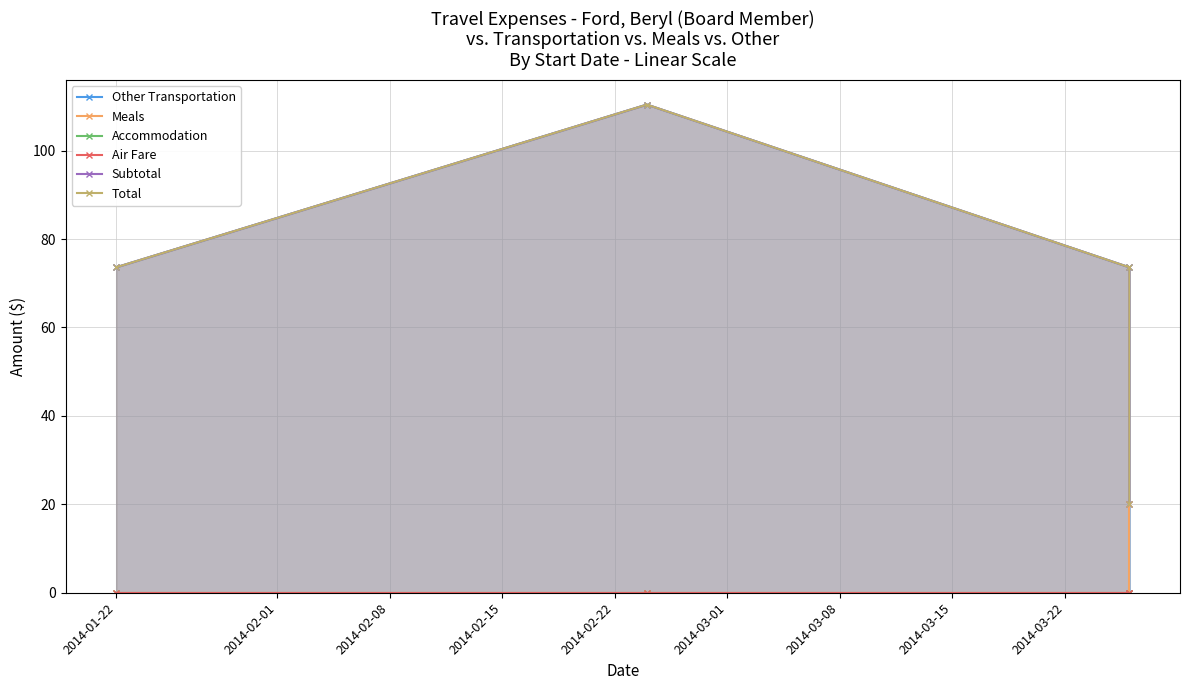

What is the average value of the Total series?

69.4